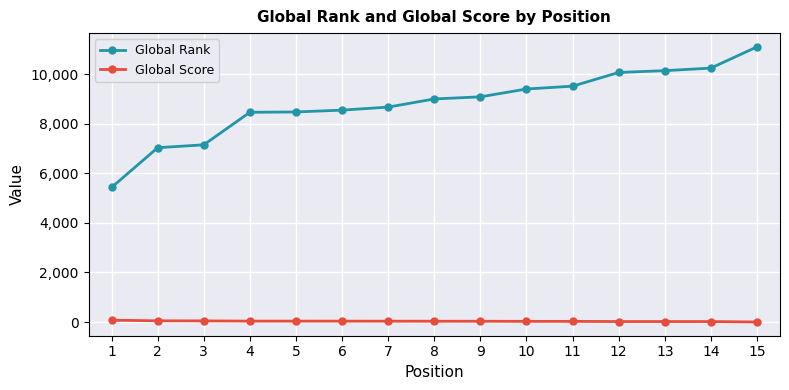

True or false: Global Rank and Global Score cross at least once.

False